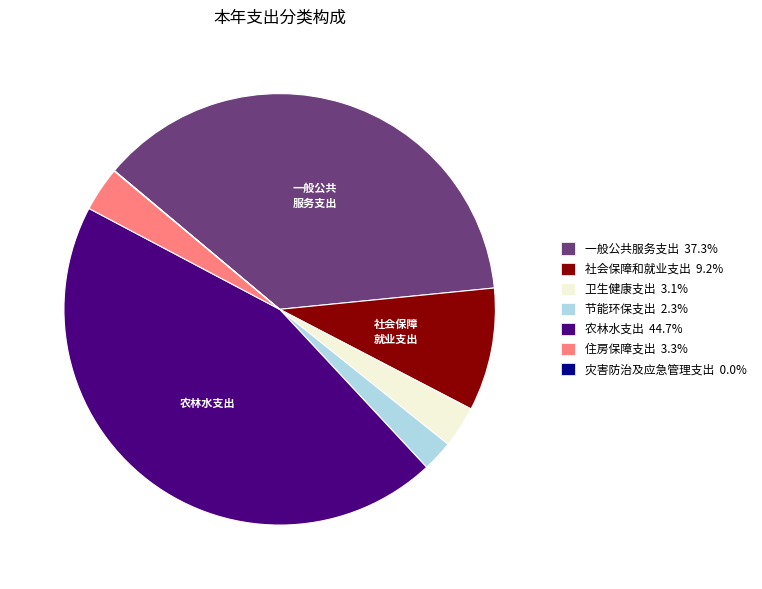

The 农林水支出 slice represents 45% of the pie. True or false?

True